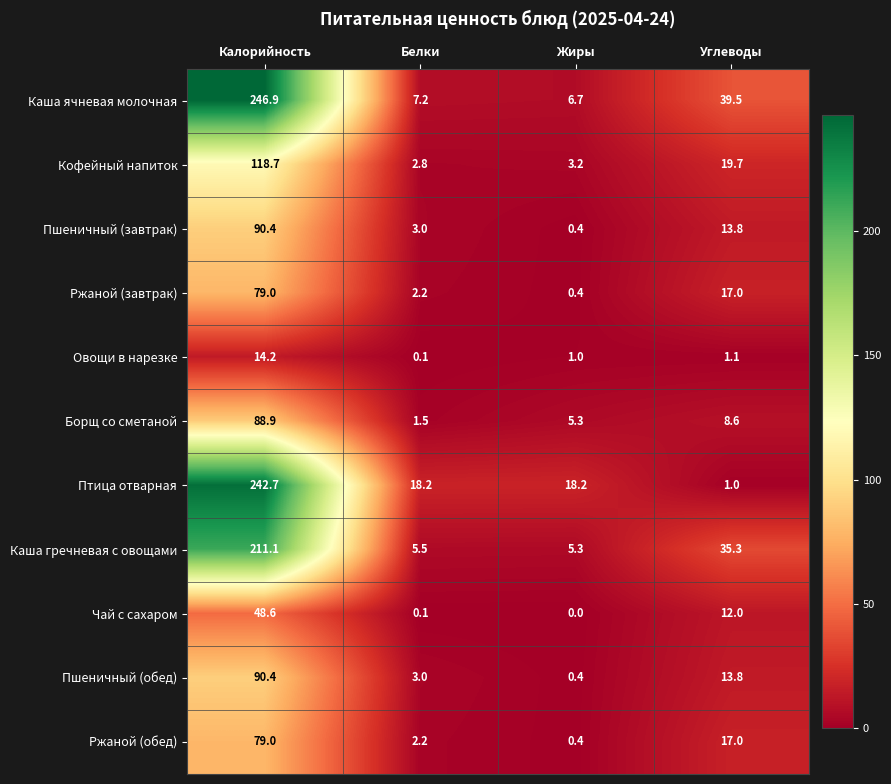

The Овощи в нарезке series shows 1.1 at Углеводы. True or false?

True